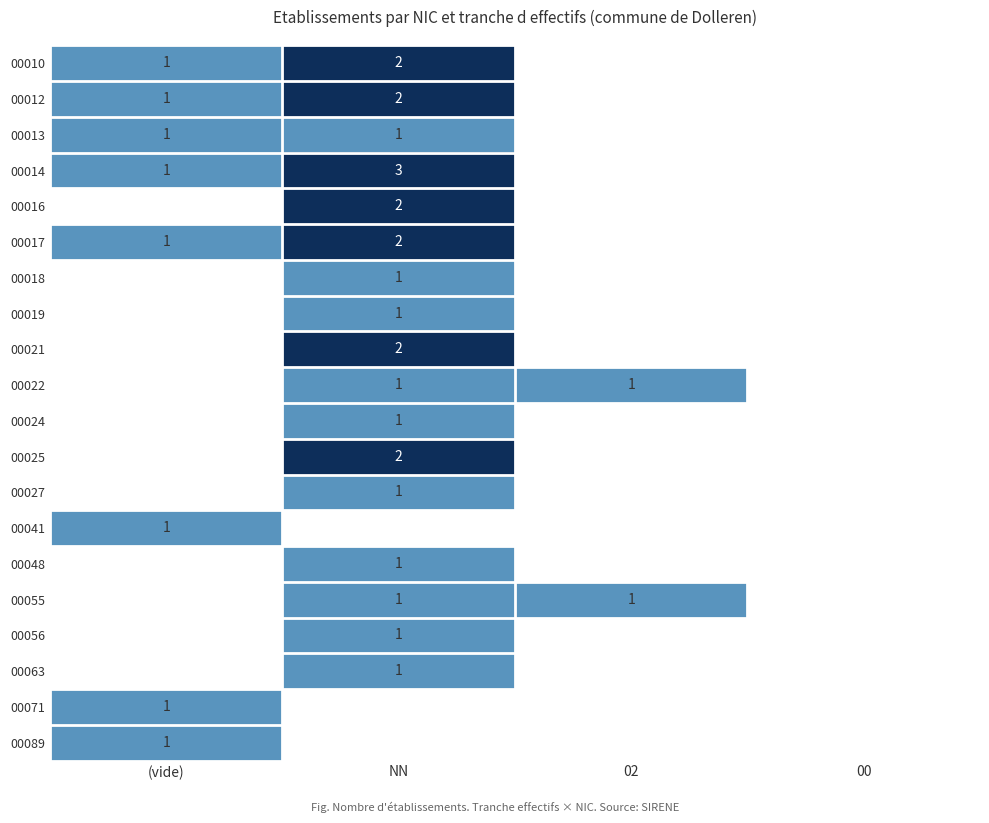

Is it true that 00017 equals 0 at (vide)?

False